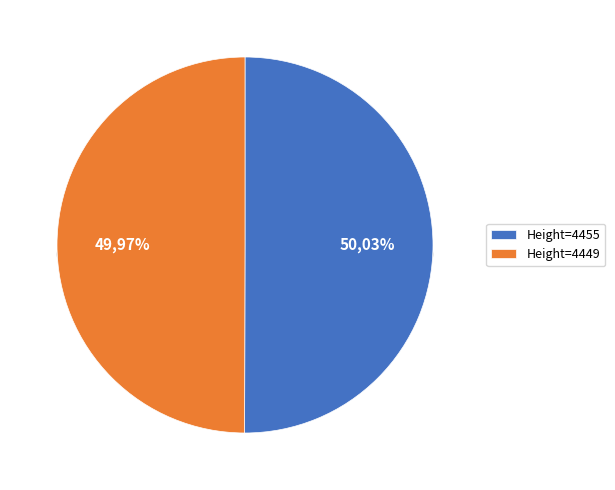

How many slices are in this pie chart?

2